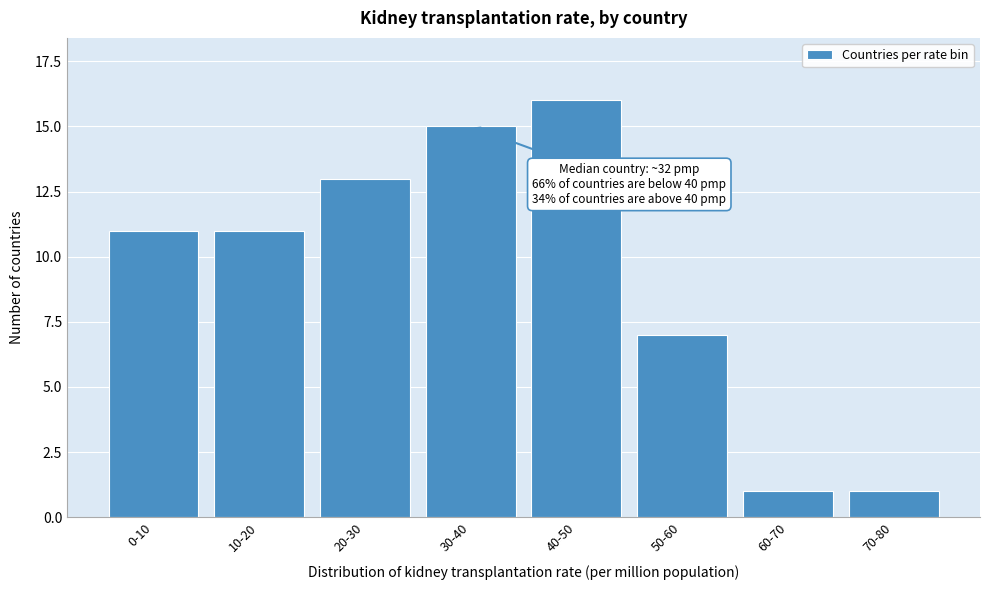

Reading left to right, transcribe all the data shown in this chart.

11	11	13	15	16	7	1	1